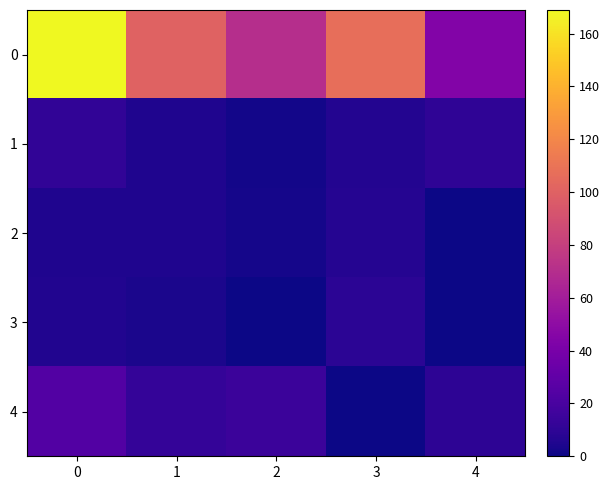

Reading left to right, list all the values displayed in this chart.

0: 0=168.9	1=100.4	2=70.3	3=107.5	4=44.4
1: 0=10.9	1=5.0	2=1.5	3=6.0	4=10.1
2: 0=5.0	1=4.7	2=2.3	3=7.0	4=0.4
3: 0=5.9	1=3.5	2=0.2	3=8.9	4=0.4
4: 0=24.0	1=12.5	2=14.8	3=0.0	4=9.8